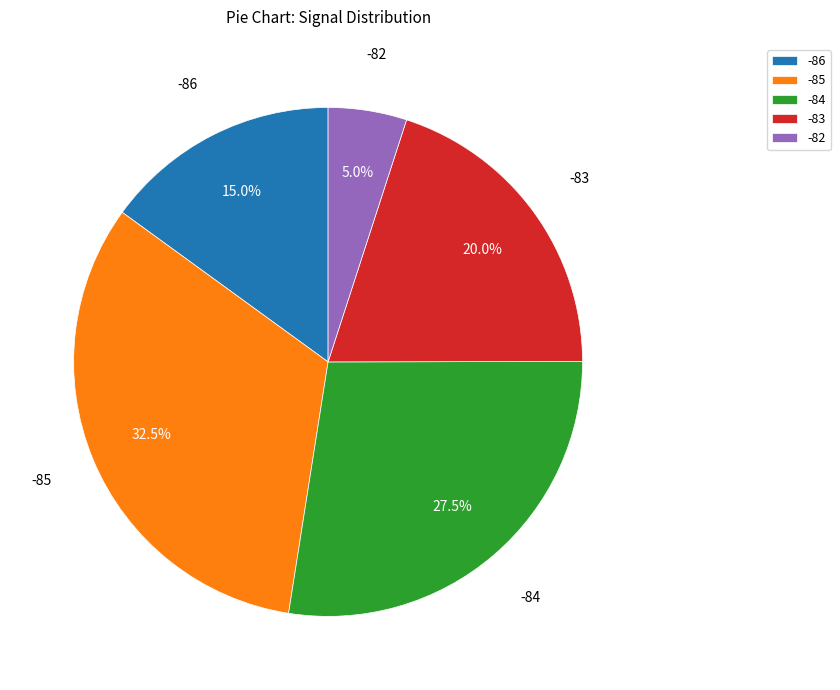

Which slice is the largest?

-85